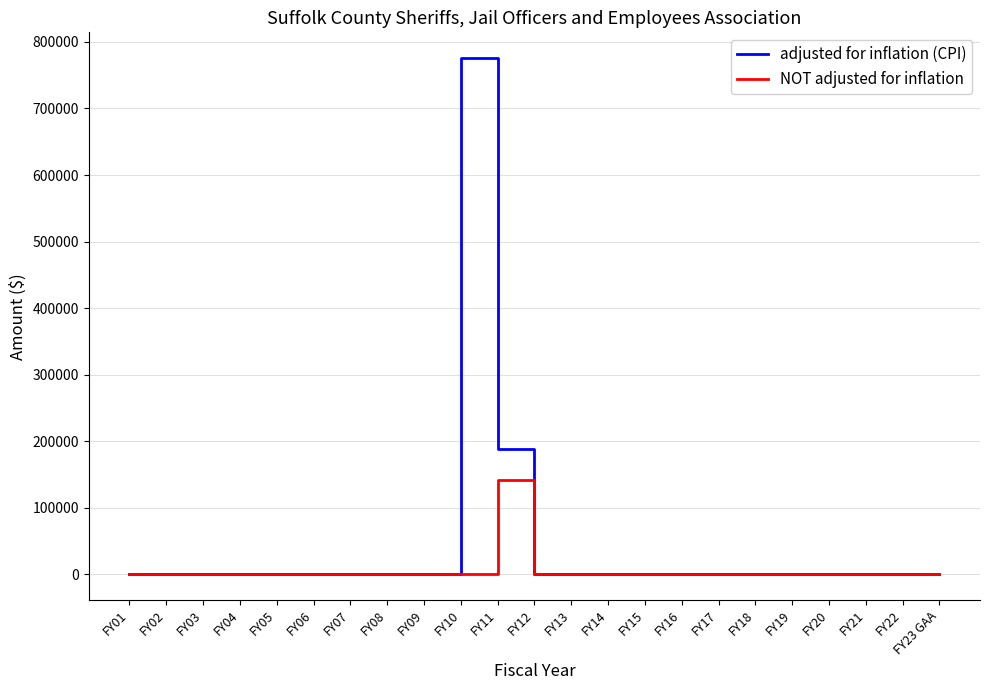

True or false: NOT adjusted for inflation has a value of 0 at FY09.

True